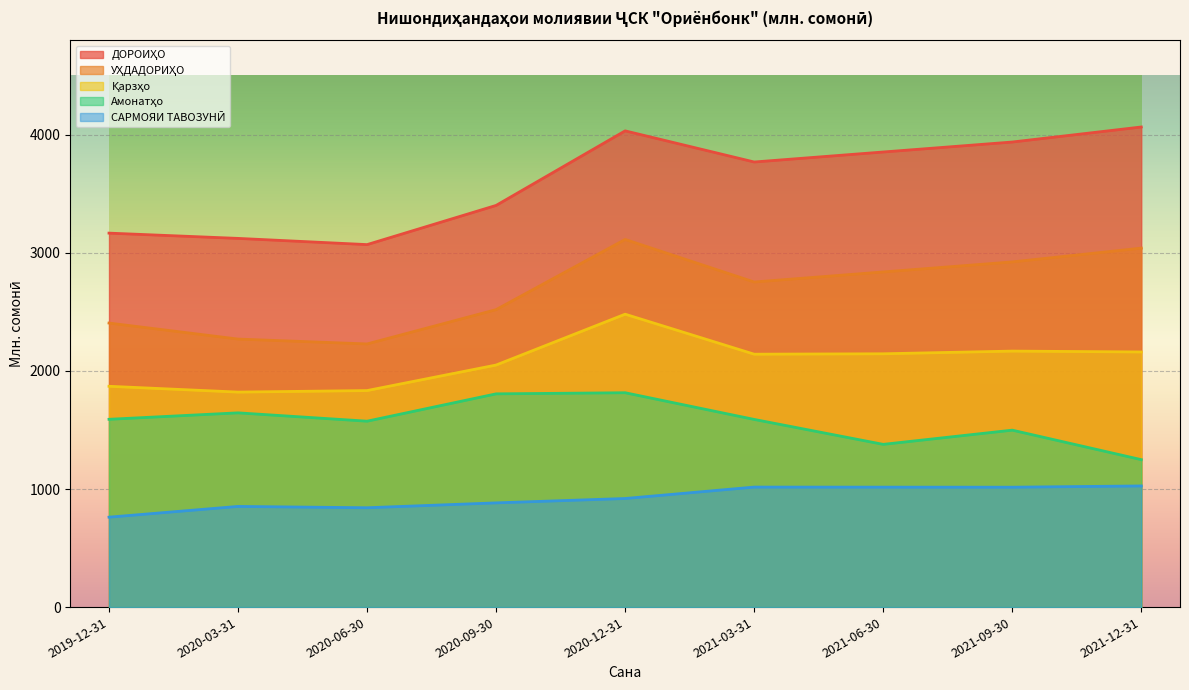

How many lines are shown in the chart?

5